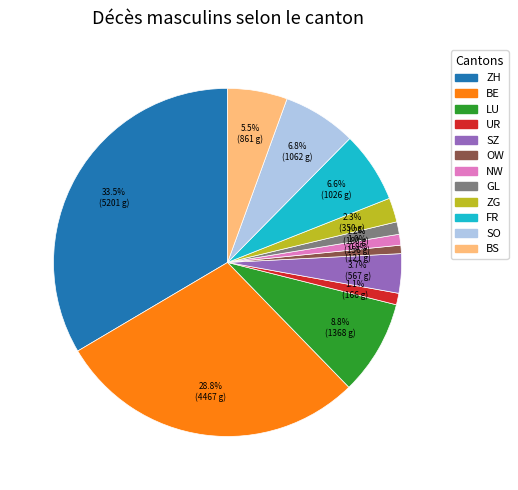

Which slice is the largest?

ZH